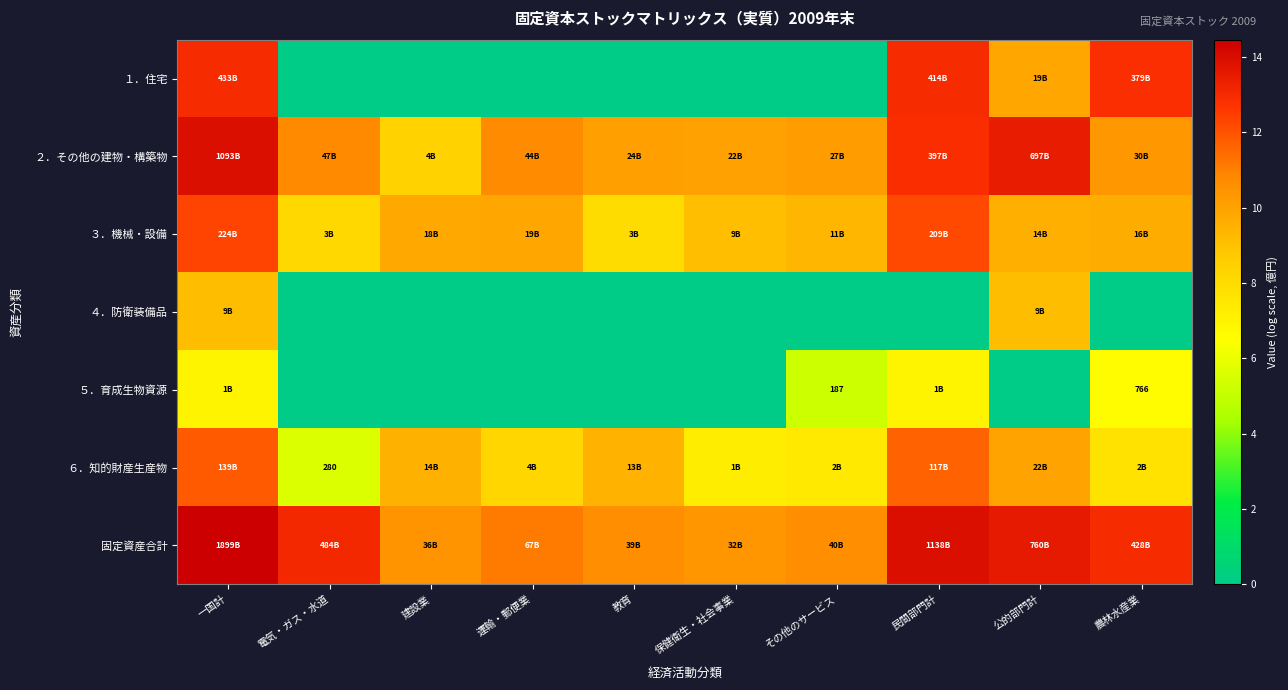

At which label does ４．防衛装備品 reach its minimum?

電気・ガス・水道